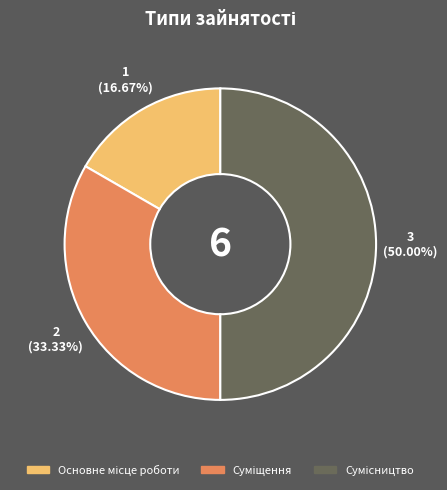

Rank the categories by value from highest to lowest.

Сумісництво, Суміщення, Основне місце роботи